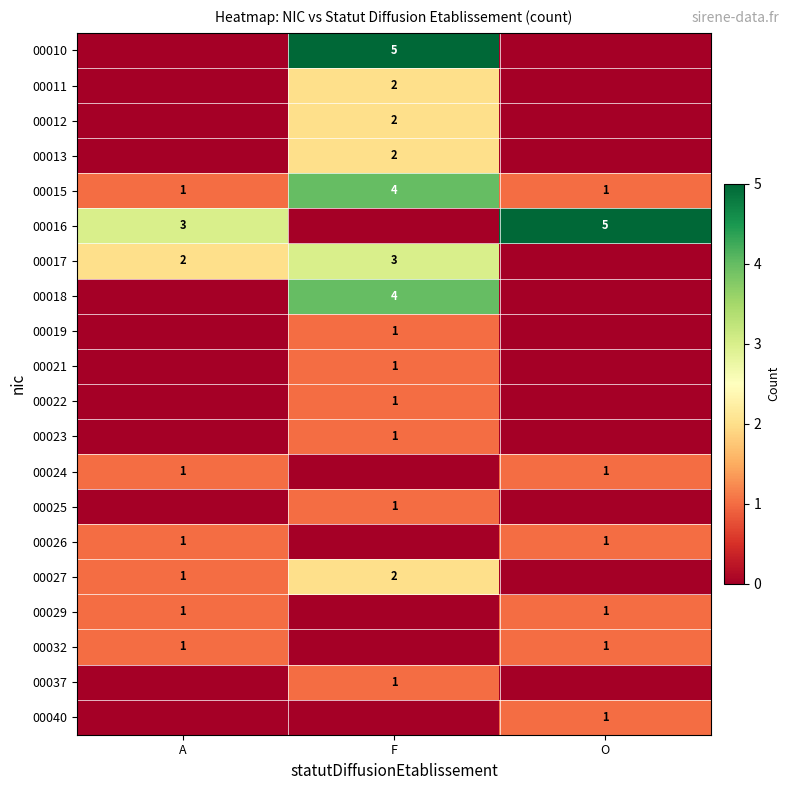

True or false: 00029 has a value of 1 at O.

True